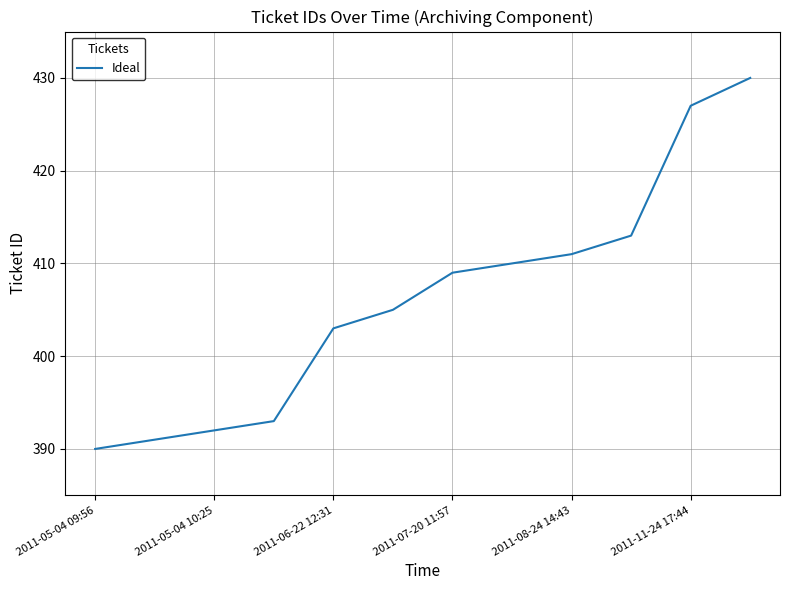

Is this an area chart (filled region under the line)?

No